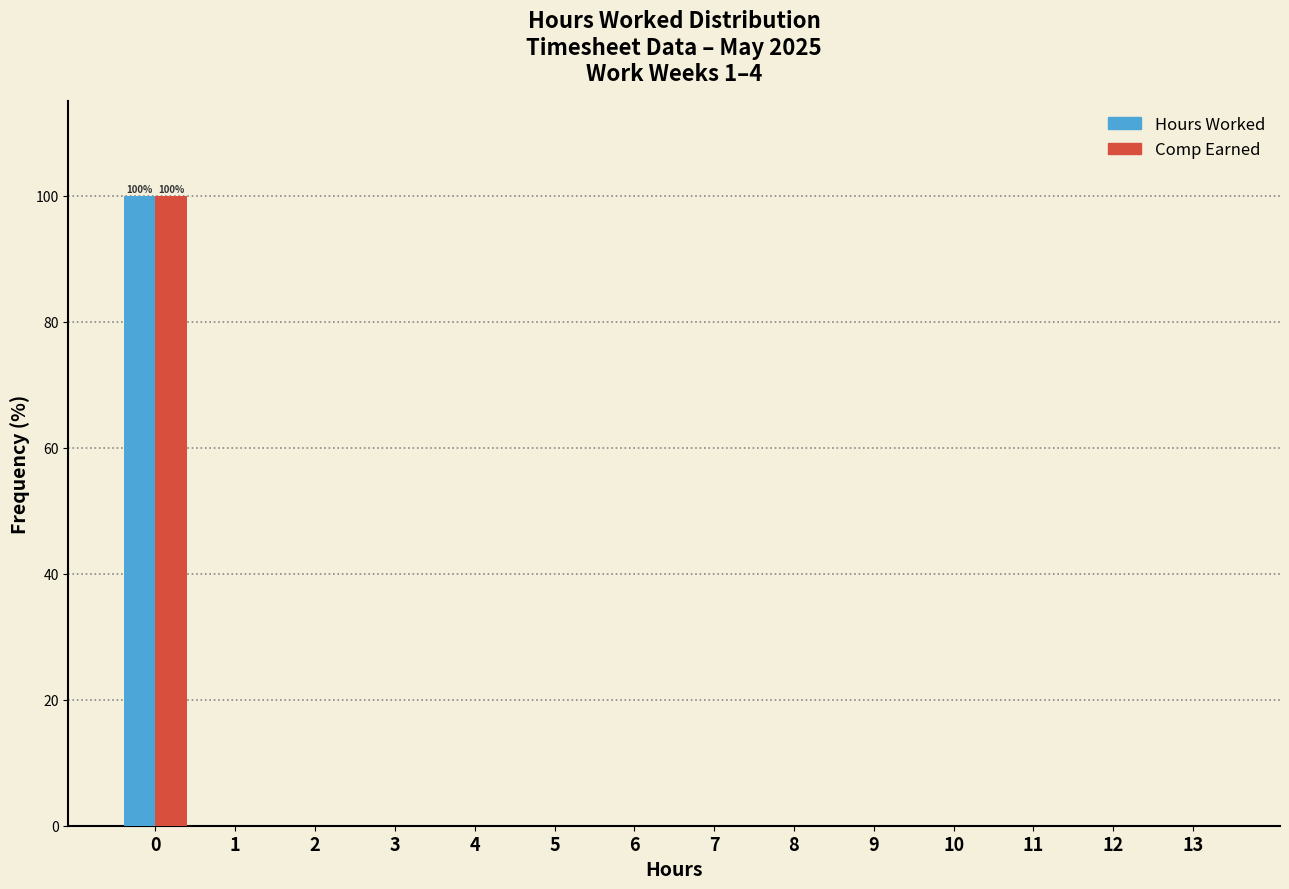

Reading left to right, extract all data points from this chart.

Hours Worked: 0=100	1=0	2=0	3=0	4=0	5=0	6=0	7=0	8=0	9=0	10=0	11=0	12=0	13=0
Comp Earned: 0=100	1=0	2=0	3=0	4=0	5=0	6=0	7=0	8=0	9=0	10=0	11=0	12=0	13=0